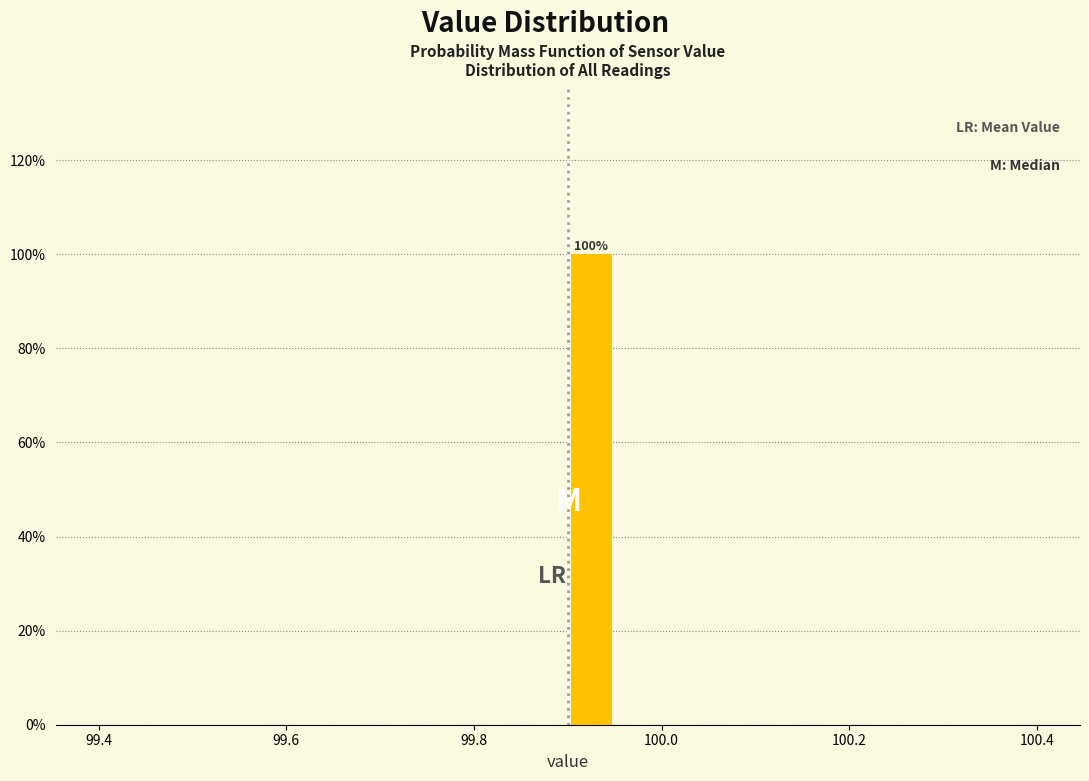

Read against the x-axis, roughly where is the centre of the tallest bar?

99.92